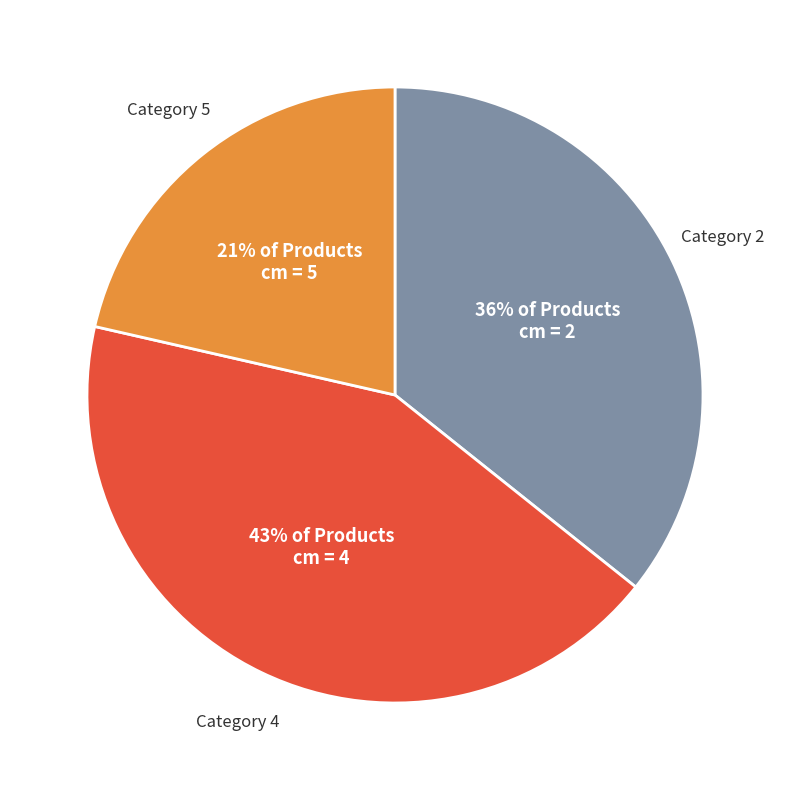

Is there a majority slice in this chart?

No